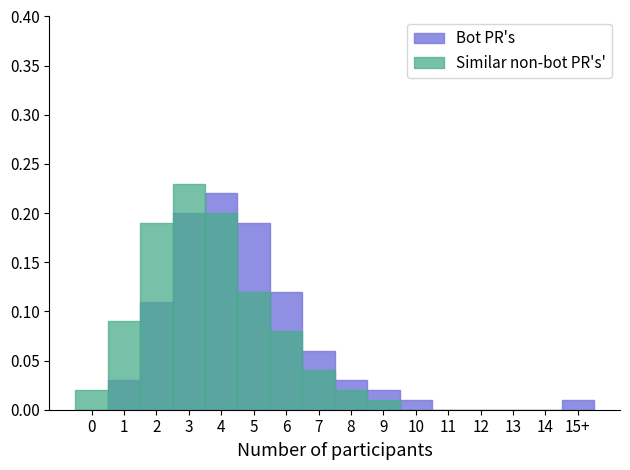

What is the label of the 6th bar from the right?

10